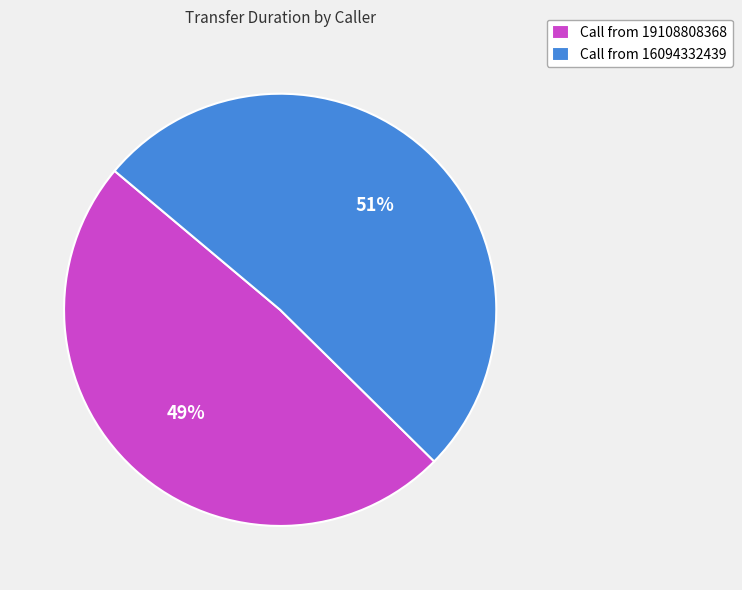

Count the number of slices in the pie.

2